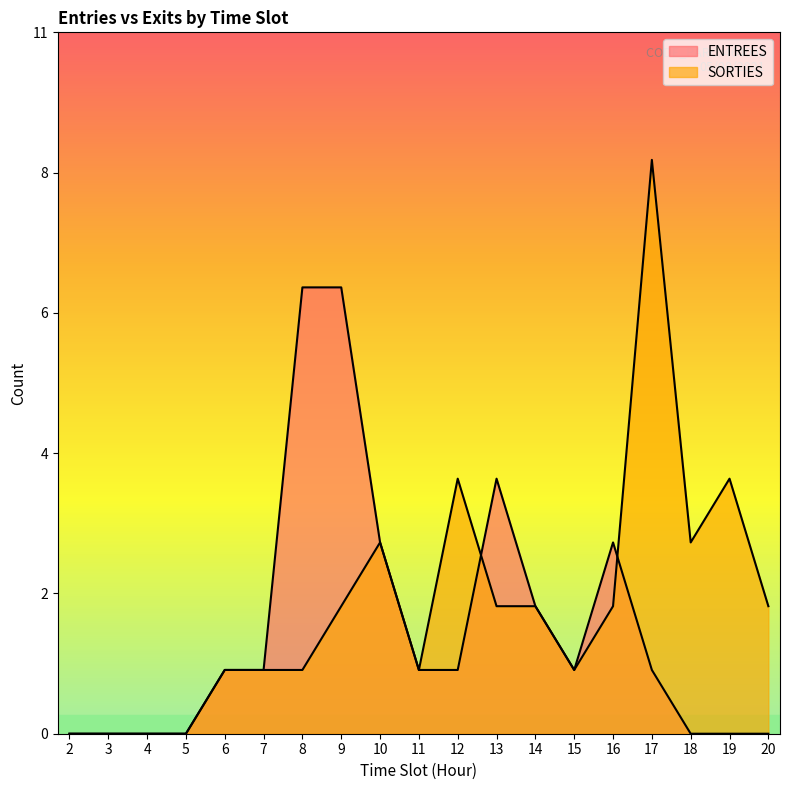

Which category has the lowest value across all series?

2